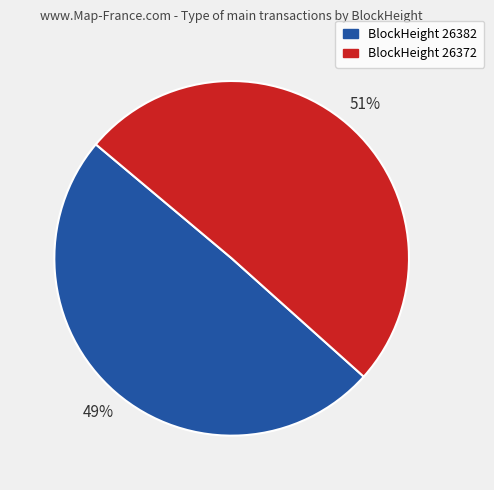

To the nearest percent, what is the average slice percentage?

50%